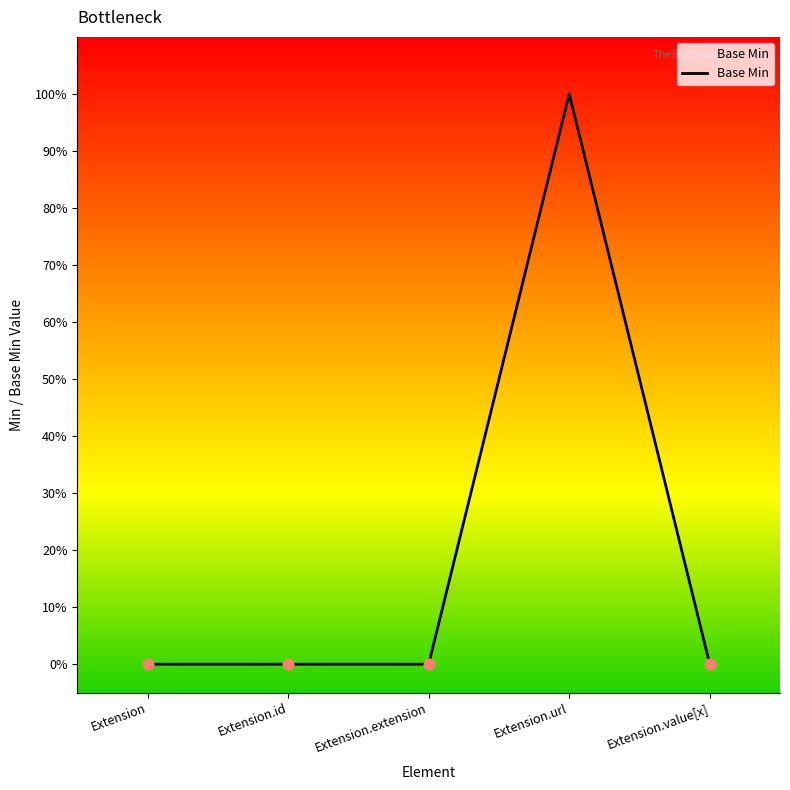

Which has a higher value, Extension.url or Extension.id?

Extension.url